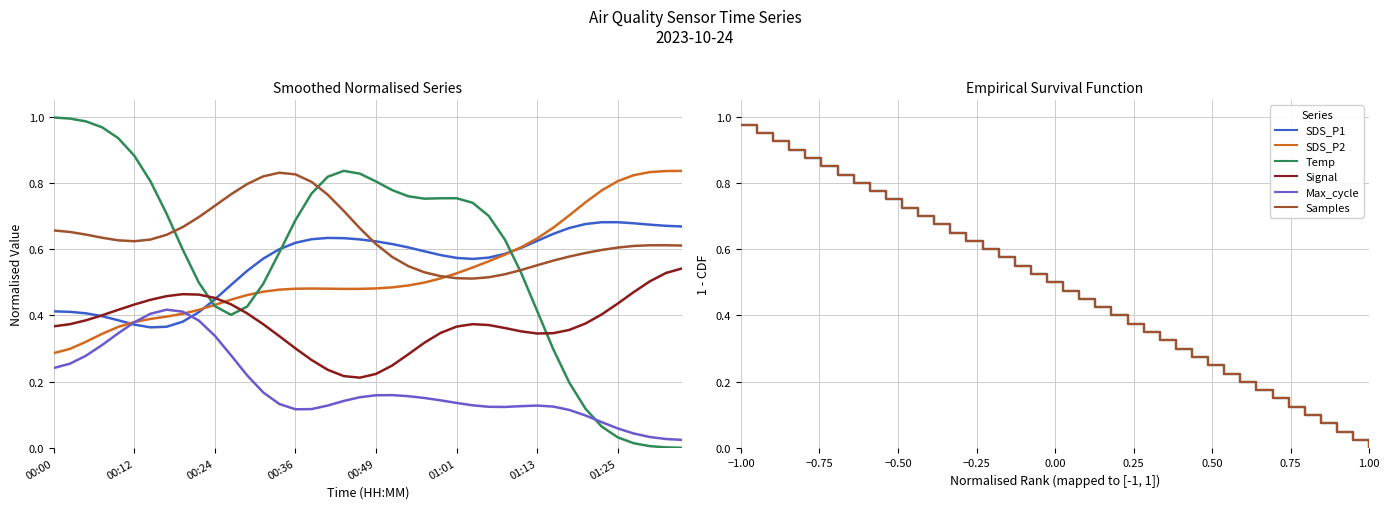

What are all the series names shown in the legend?

SDS_P1, SDS_P2, Temp, Signal, Max_cycle, Samples